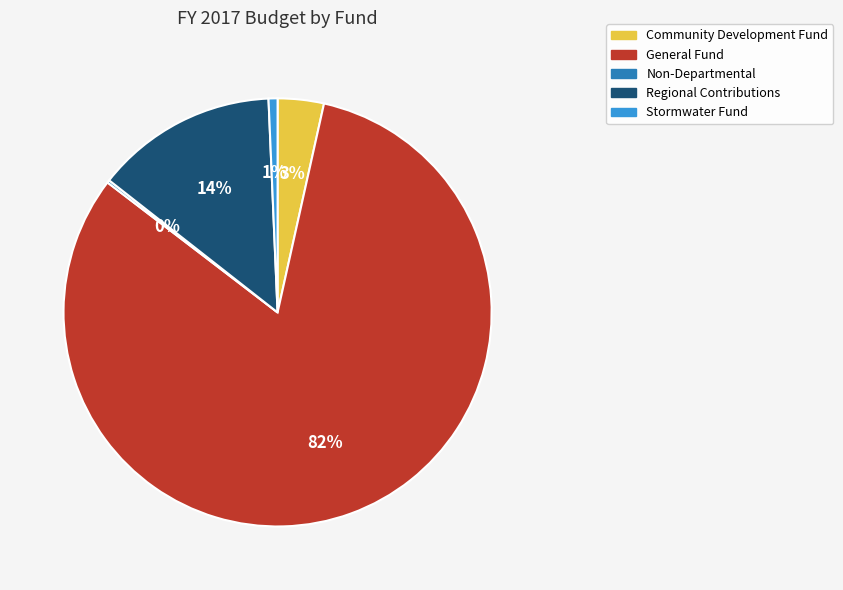

To the nearest percent, what is the difference between the Stormwater Fund and Regional Contributions slice percentages?

13%